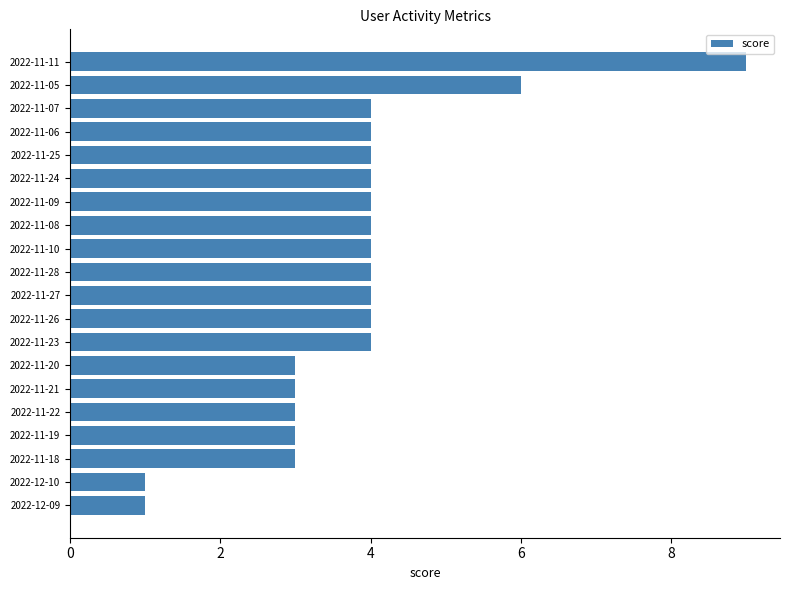

Which category has the highest value across all series?

2022-11-11